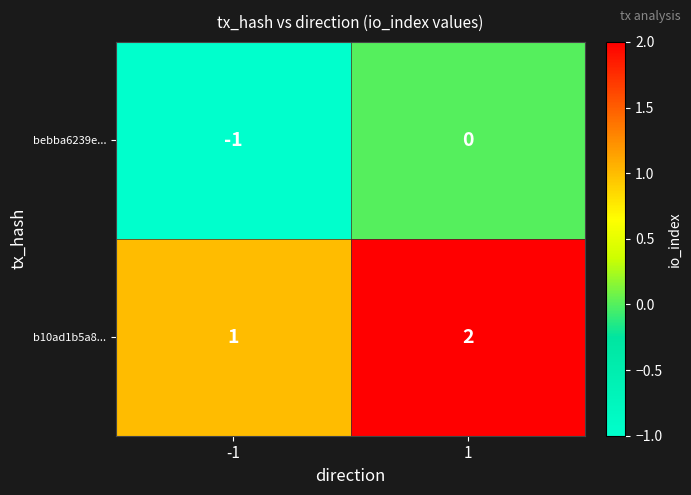

Rank the series by their maximum value, from lowest to highest.

bebba6239e..., b10ad1b5a8...